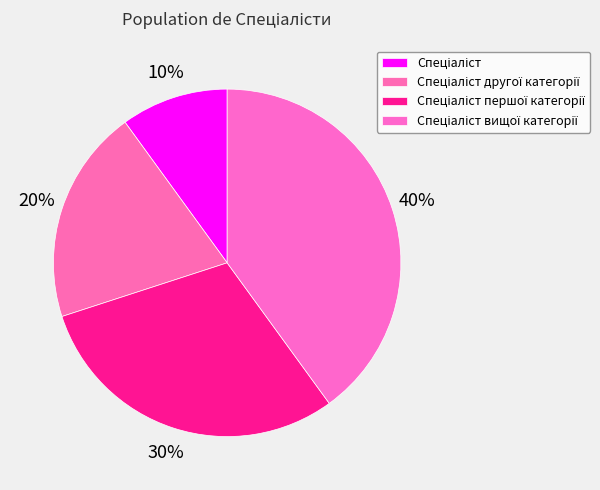

Which category has the biggest portion of the pie?

Спеціаліст вищої категорії